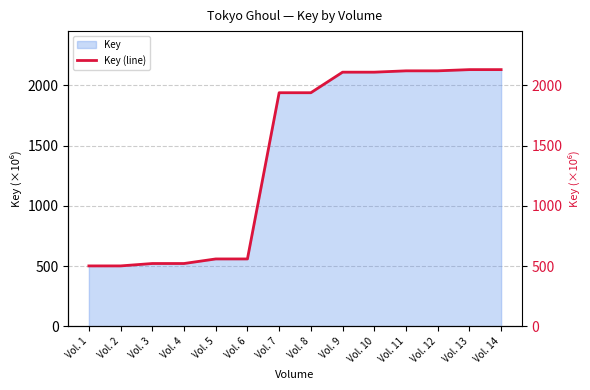

List the labels in order of value, largest first.

Vol. 14, Vol. 13, Vol. 12, Vol. 11, Vol. 10, Vol. 9, Vol. 8, Vol. 7, Vol. 6, Vol. 5, Vol. 4, Vol. 3, Vol. 2, Vol. 1